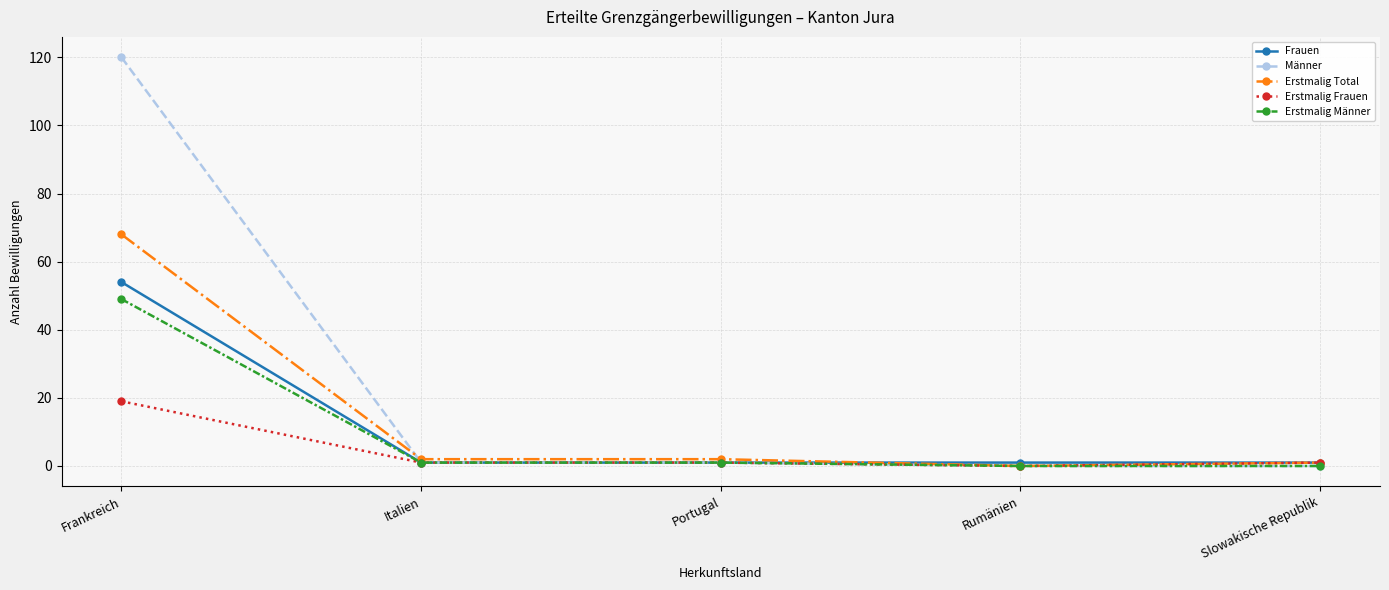

The value of Frauen at Rumänien is 1. True or false?

True